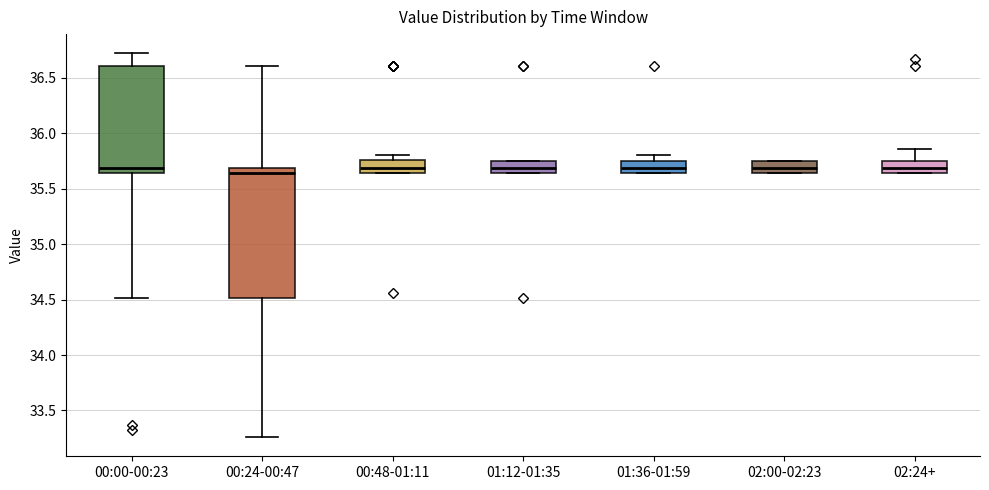

Reading left to right, read every box against the y-axis: the position of its median line, the range the box covers, and the ends of its whiskers. The values are not printed on the chart, so give them approximately, as read against the axis.

00:00-00:23: median 35.70, box 35.65 to 36.60, whiskers 34.50 to 36.70
00:24-00:47: median 35.65, box 34.50 to 35.70, whiskers 33.25 to 36.60
00:48-01:11: median 35.70, box 35.65 to 35.75, whiskers 35.65 to 35.80
01:12-01:35: median 35.70, box 35.65 to 35.75, whiskers 35.65 to 35.75
01:36-01:59: median 35.70, box 35.65 to 35.75, whiskers 35.65 to 35.80
02:00-02:23: median 35.70, box 35.65 to 35.75, whiskers 35.65 to 35.75
02:24+: median 35.70, box 35.65 to 35.75, whiskers 35.65 to 35.85